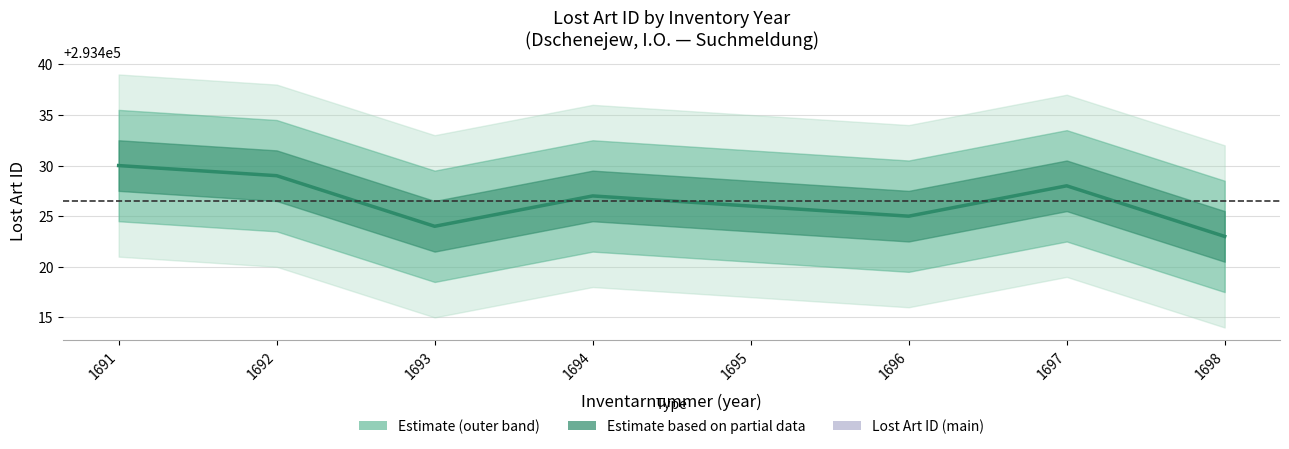

How many interior local valleys (lower than both neighbors) does the data have?

2